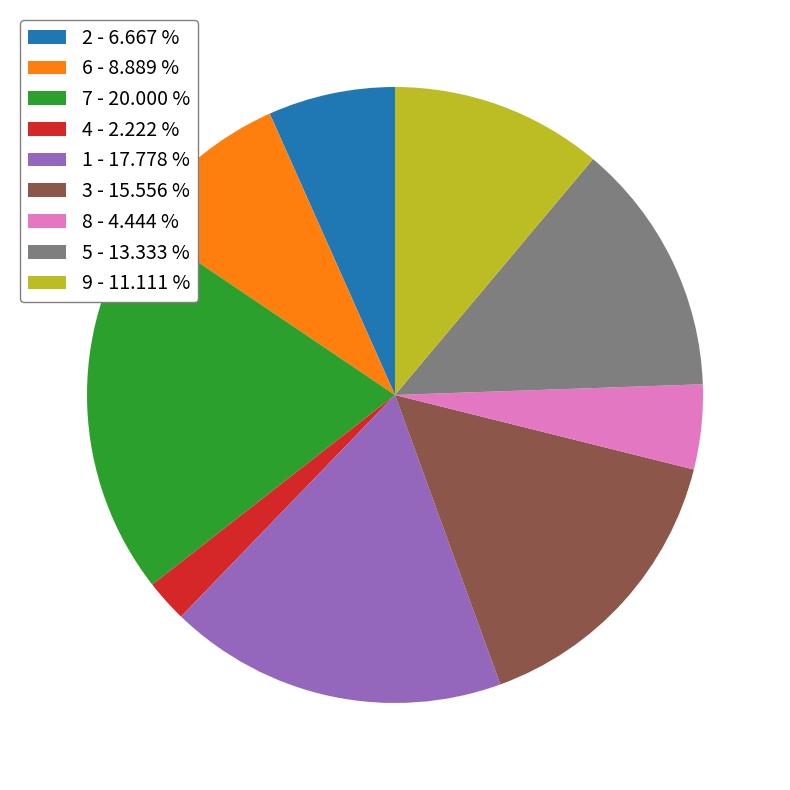

What is the ratio of the value at 8 - 4.444 % to the value at 9 - 11.111 %?

0.4